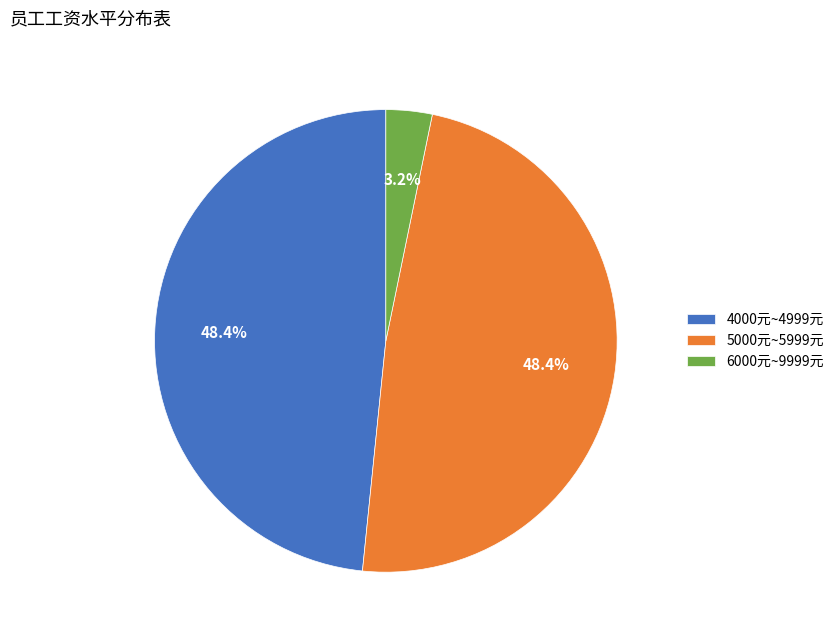

Is there a majority slice in this chart?

No